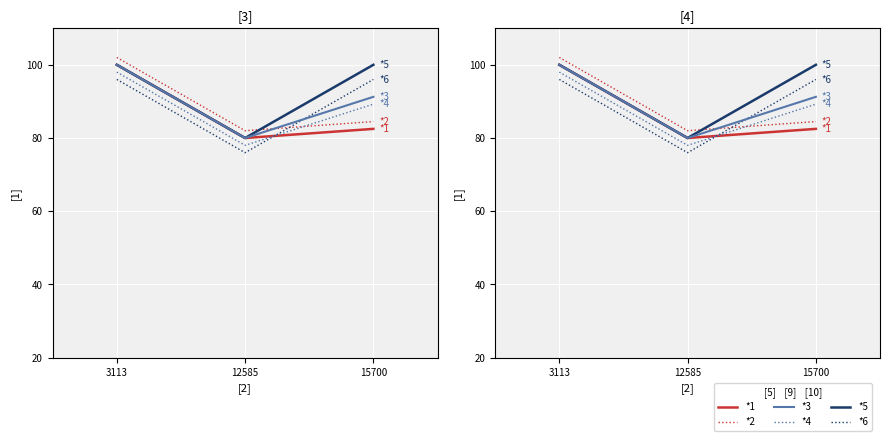

What is the difference between the maximum and minimum values in the *5 series?

20.0